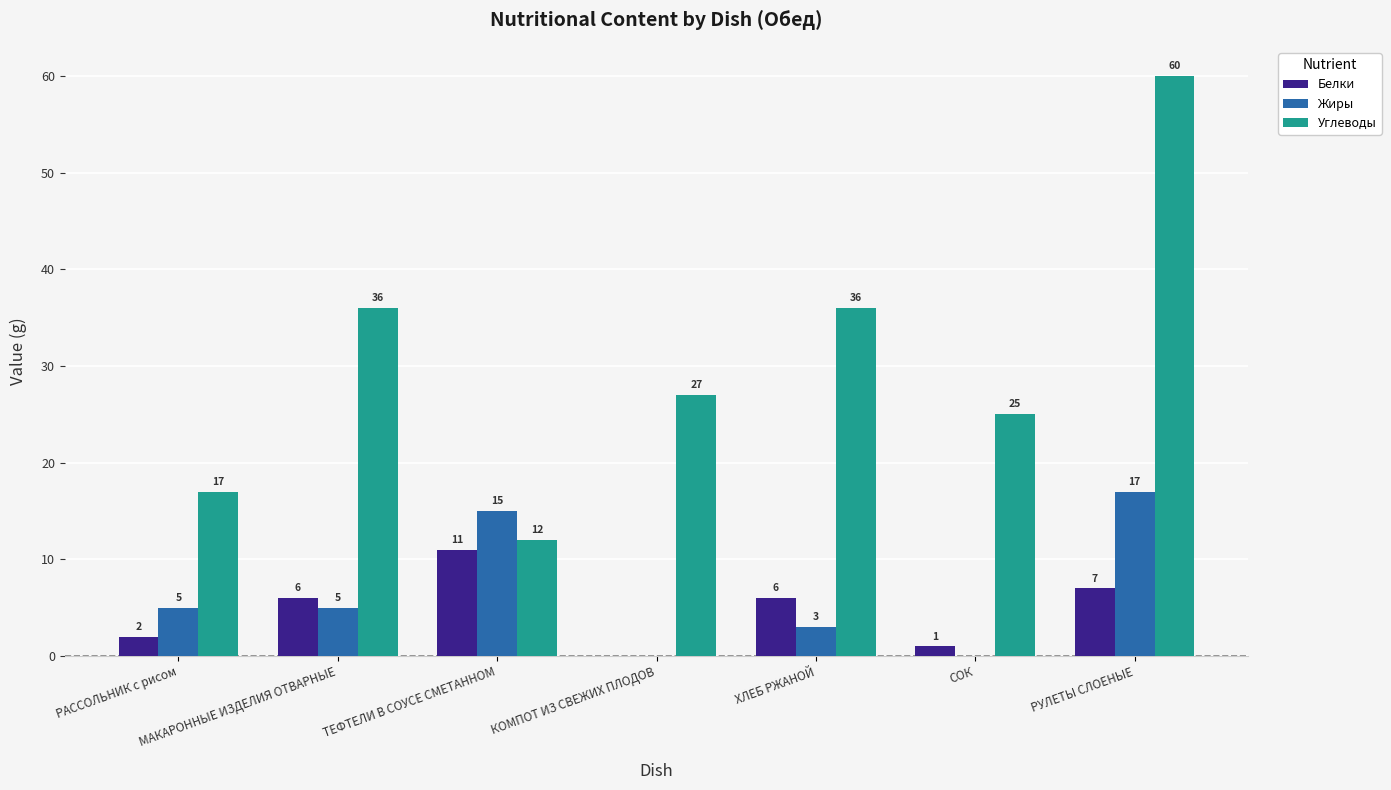

Reading left to right, transcribe all the data shown in this chart.

Белки: РАССОЛЬНИК с рисом=2	МАКАРОННЫЕ ИЗДЕЛИЯ ОТВАРНЫЕ=6	ТЕФТЕЛИ В СОУСЕ СМЕТАННОМ=11	КОМПОТ ИЗ СВЕЖИХ ПЛОДОВ=0	ХЛЕБ РЖАНОЙ=6	СОК=1	РУЛЕТЫ СЛОЕНЫЕ=7
Жиры: РАССОЛЬНИК с рисом=5	МАКАРОННЫЕ ИЗДЕЛИЯ ОТВАРНЫЕ=5	ТЕФТЕЛИ В СОУСЕ СМЕТАННОМ=15	КОМПОТ ИЗ СВЕЖИХ ПЛОДОВ=0	ХЛЕБ РЖАНОЙ=3	СОК=0	РУЛЕТЫ СЛОЕНЫЕ=17
Углеводы: РАССОЛЬНИК с рисом=17	МАКАРОННЫЕ ИЗДЕЛИЯ ОТВАРНЫЕ=36	ТЕФТЕЛИ В СОУСЕ СМЕТАННОМ=12	КОМПОТ ИЗ СВЕЖИХ ПЛОДОВ=27	ХЛЕБ РЖАНОЙ=36	СОК=25	РУЛЕТЫ СЛОЕНЫЕ=60